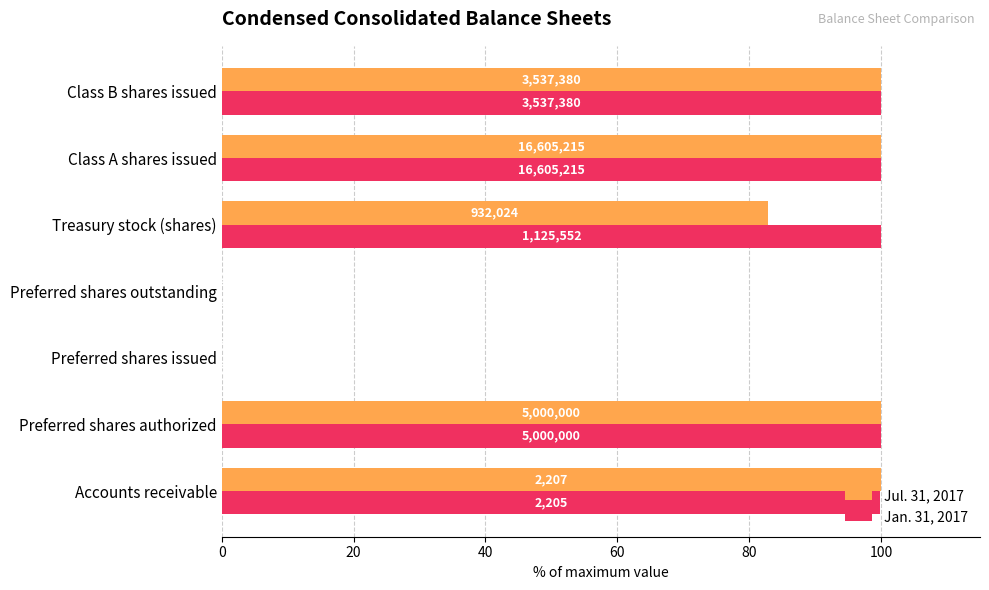

What are all the series names shown in the legend?

Jul. 31, 2017, Jan. 31, 2017